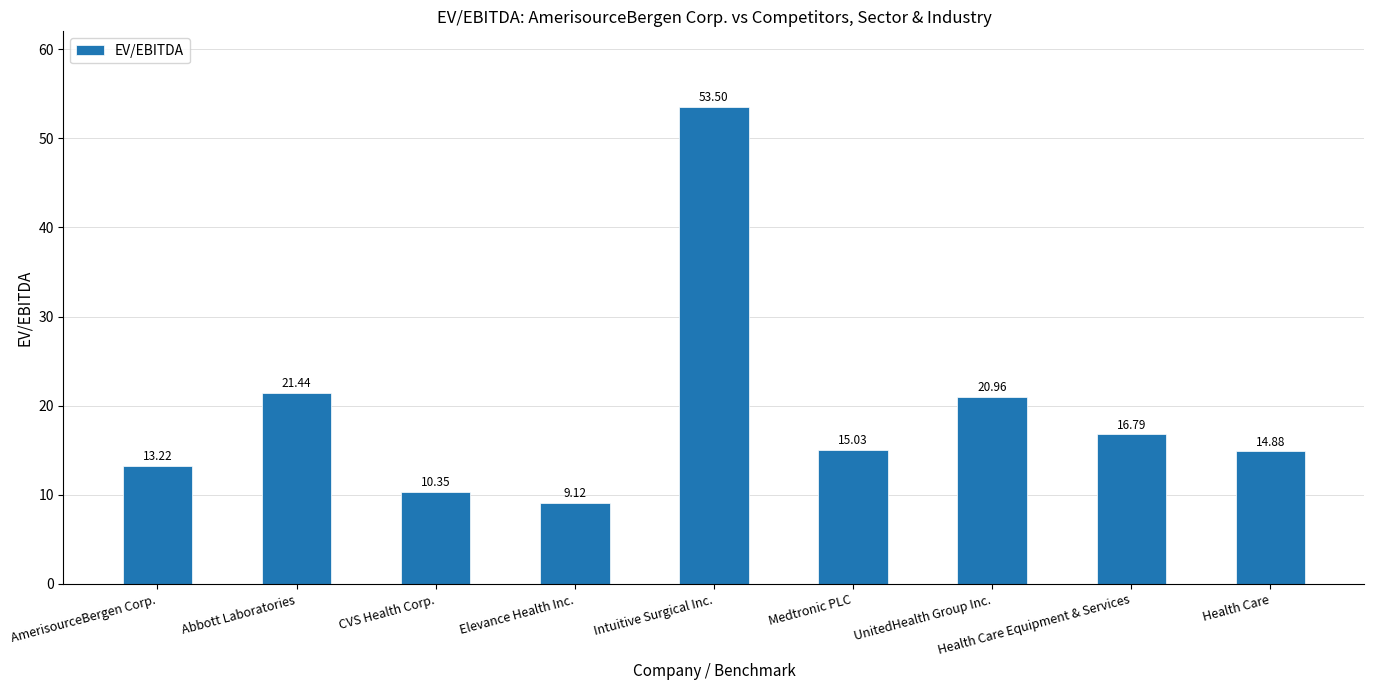

At which category does the chart reach its peak across all series?

Intuitive Surgical Inc.